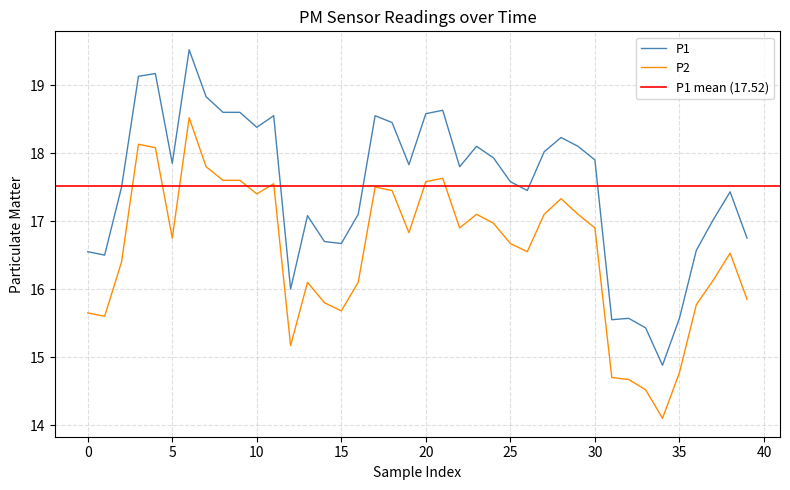

Reading left to right, transcribe all the data shown in this chart.

P1: 16.6	16.5	17.5	19.1	19.2	17.9	19.5	18.8	18.6	18.6	18.4	18.6	16.0	17.1	16.7	16.7	17.1	18.6	18.4	17.8	18.6	18.6	17.8	18.1	17.9	17.6	17.4	18.0	18.2	18.1	17.9	15.6	15.6	15.4	14.9	15.6	16.6	17.0	17.4	16.8
P2: 15.7	15.6	16.4	18.1	18.1	16.8	18.5	17.8	17.6	17.6	17.4	17.6	15.2	16.1	15.8	15.7	16.1	17.5	17.4	16.8	17.6	17.6	16.9	17.1	17.0	16.7	16.6	17.1	17.3	17.1	16.9	14.7	14.7	14.5	14.1	14.8	15.8	16.1	16.5	15.8